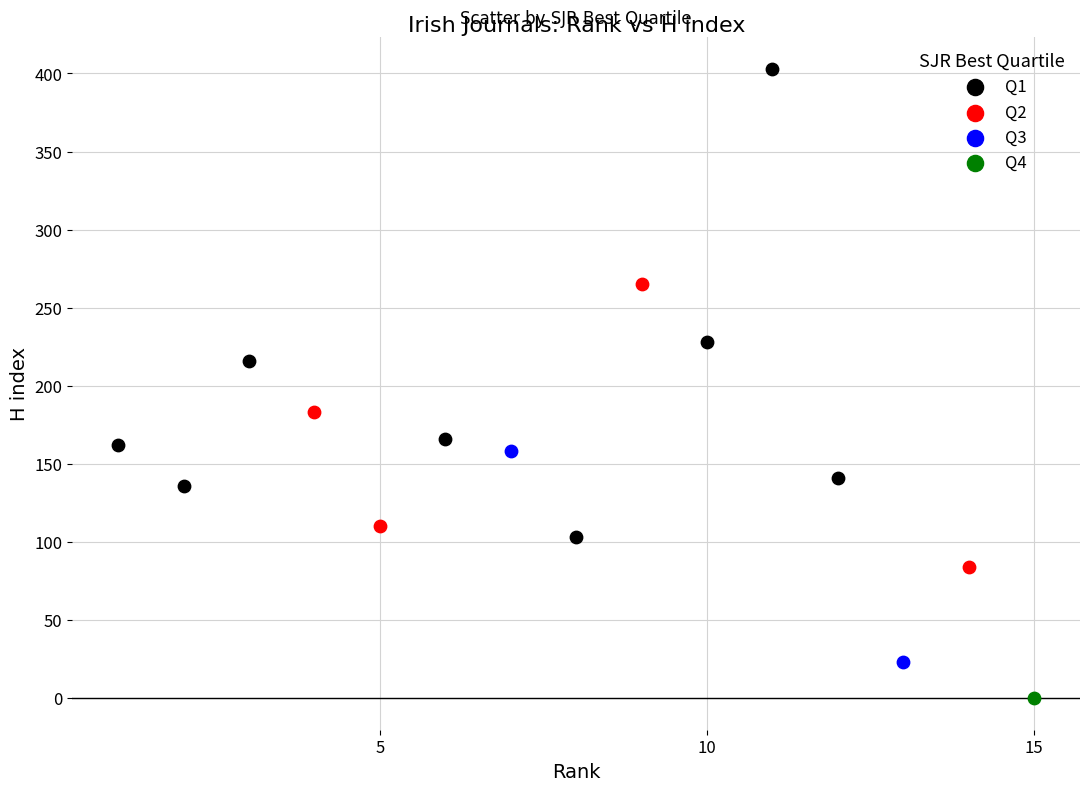

What are all the series names shown in the legend?

Q1, Q2, Q3, Q4